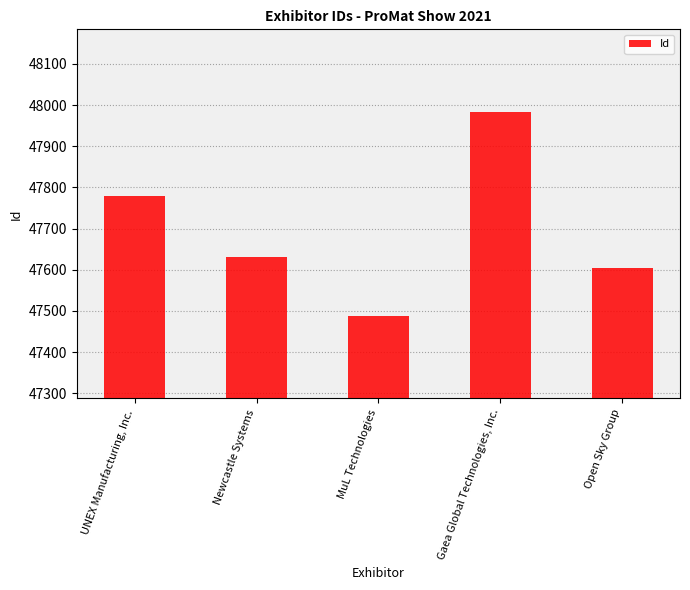

Where is the data nearest to the value 47736?

UNEX Manufacturing, Inc.